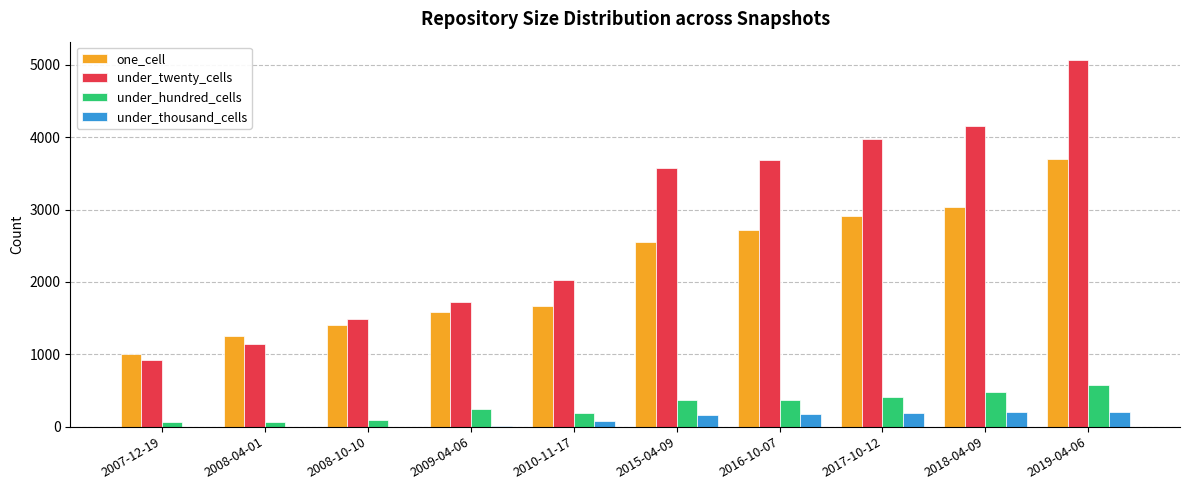

At which category is the sum across all series the highest?

2019-04-06